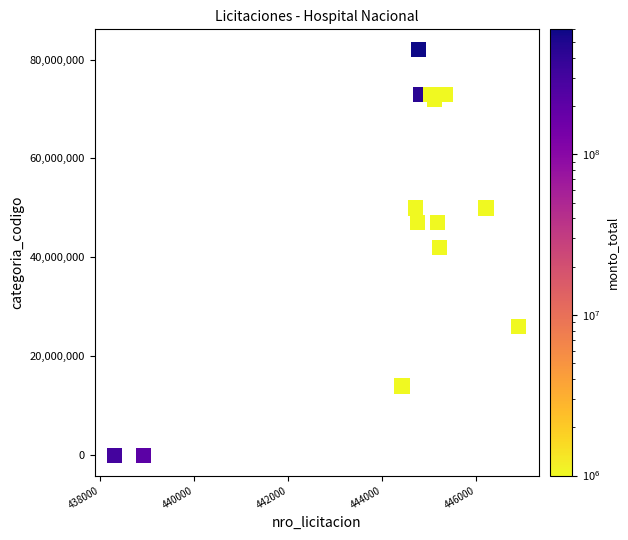

What is the range of X values (max minus min)?

8597